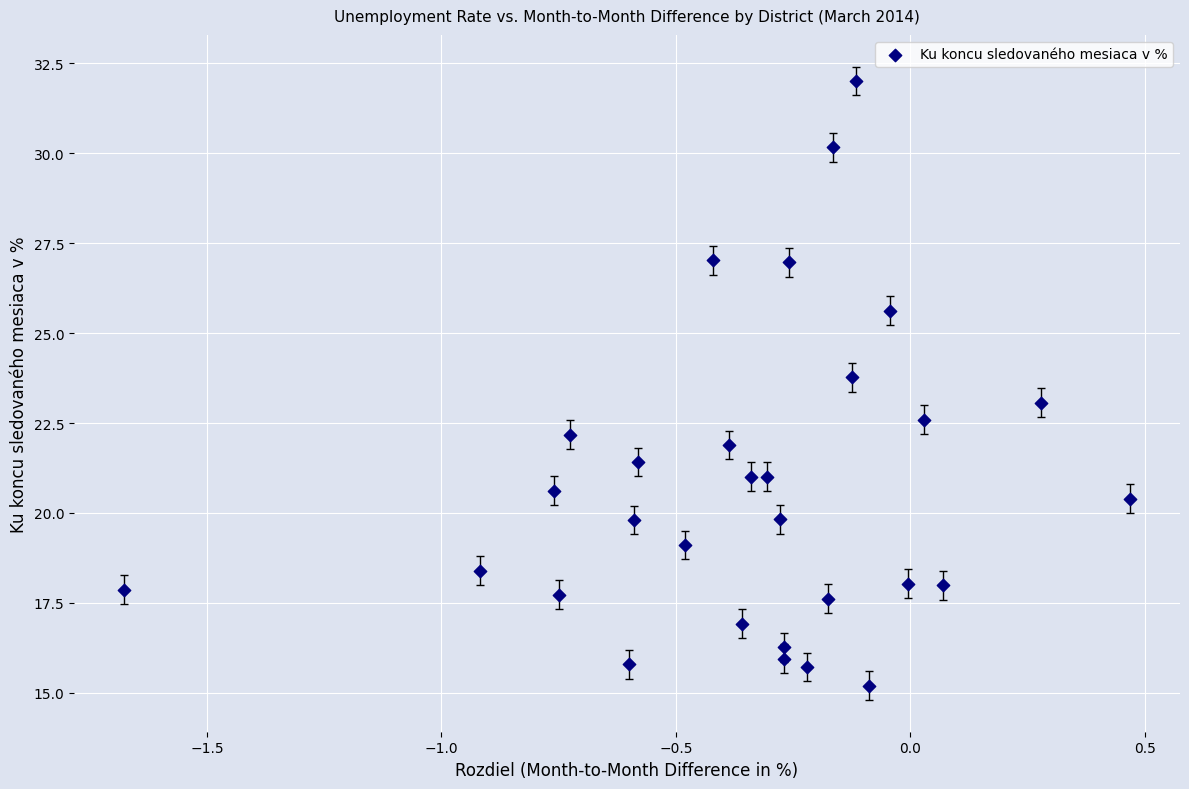

What is the range of Y values (max minus min)?

16.8